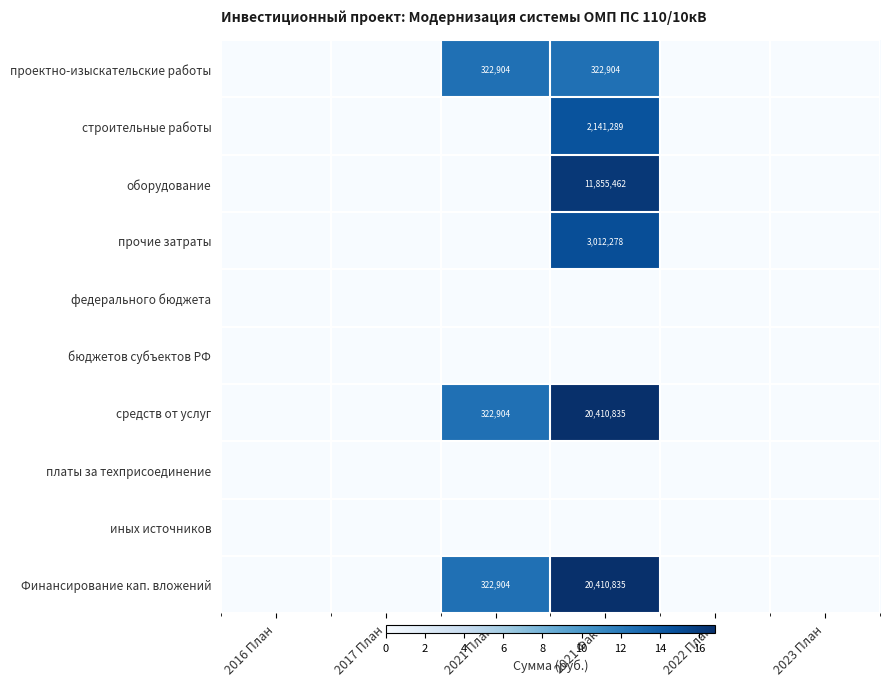

True or false: строительные работы has a value of 3034047 at 2021 Факт.

False